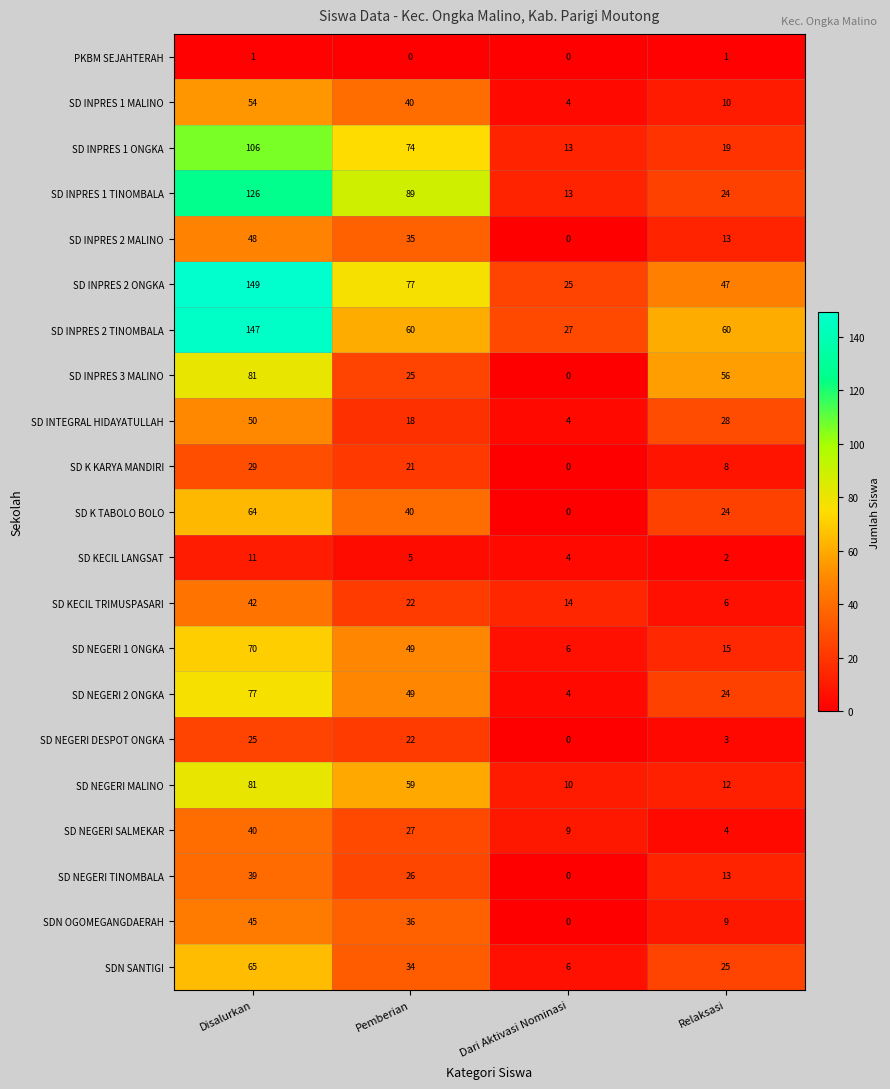

At which category is the sum across all series the highest?

Disalurkan